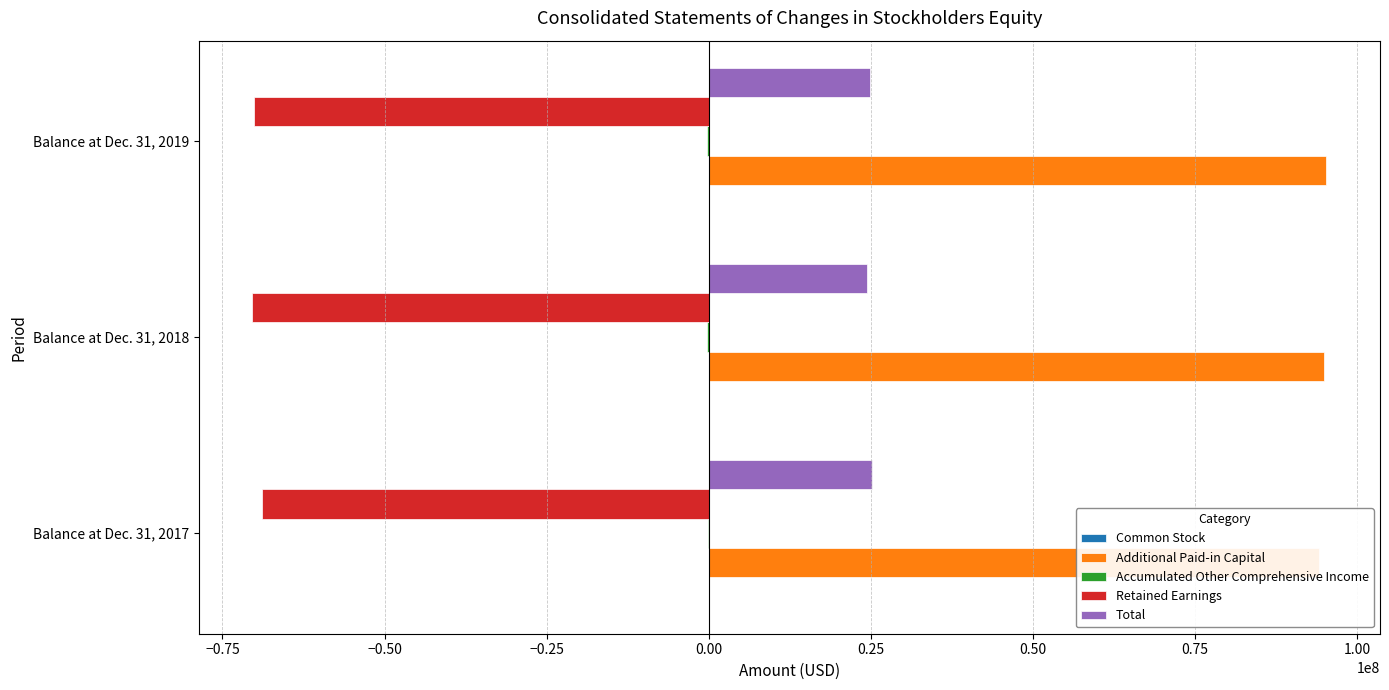

Reading right to left, transcribe all the data shown in this chart.

Common Stock: 83861	84113	83032
Additional Paid-in Capital: 95279114	94926560	94200237
Accumulated Other Comprehensive Income: -242594	-186485	-122461
Retained Earnings: -70180963	-70407218	-68950742
Total: 24939418	24416970	25210066